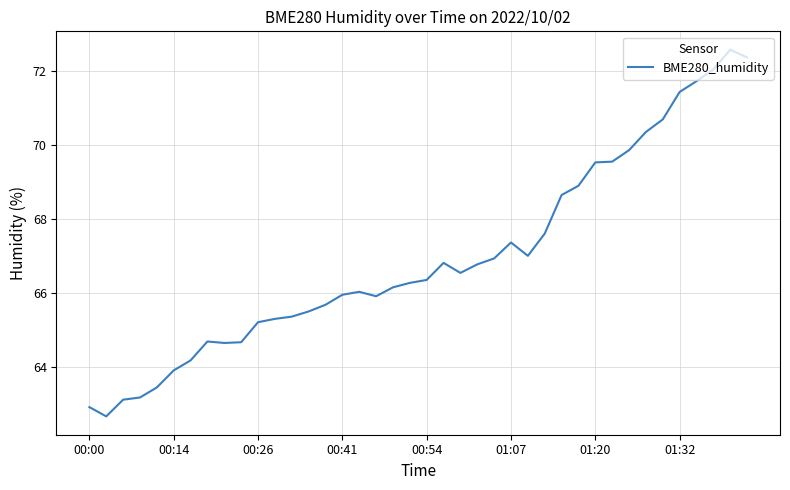

What is the maximum value shown in the chart?

72.6